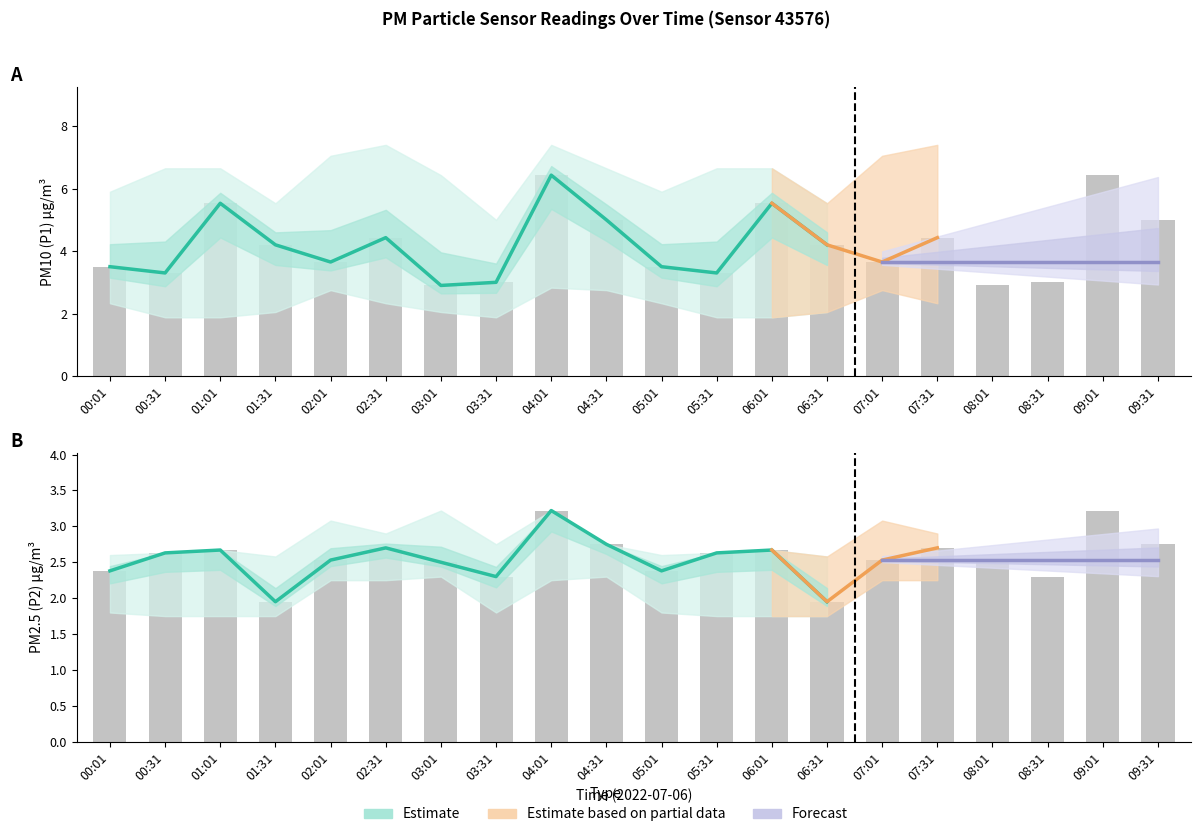

Which category has the highest value in the P1 series?

04:01